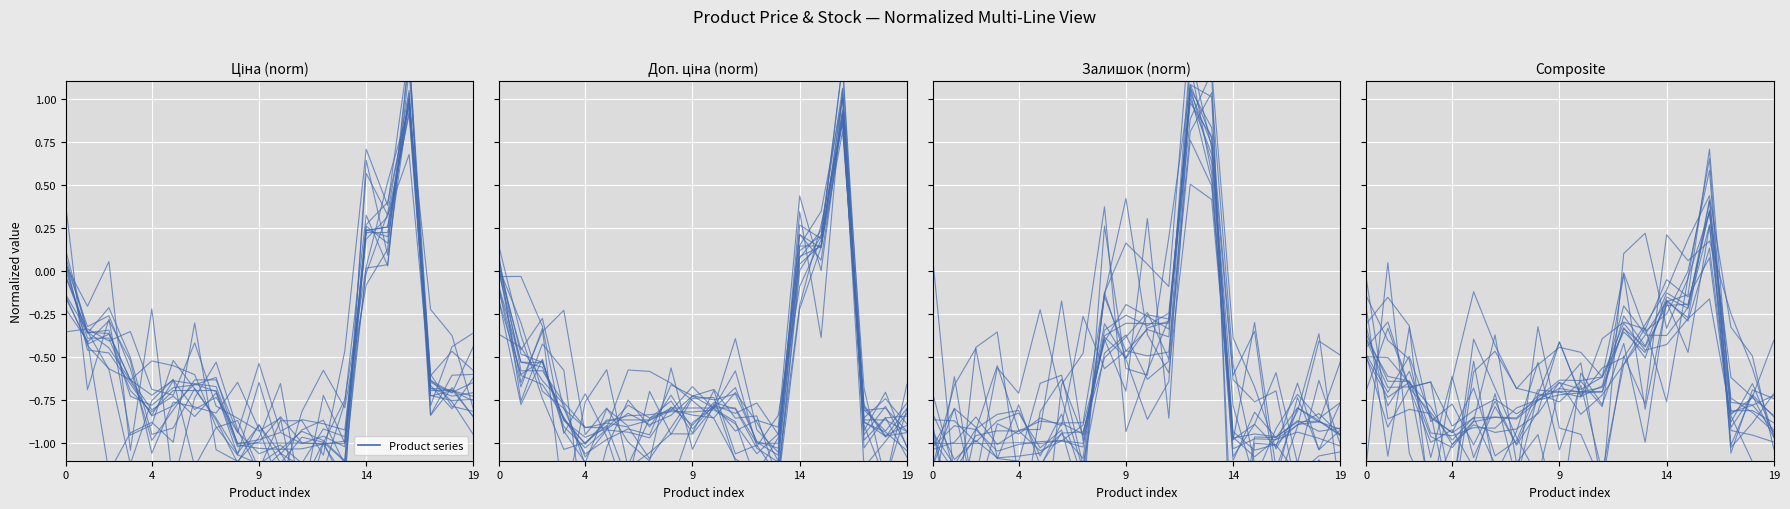

How many interior local peaks (higher than both neighbors) does the data have?

7